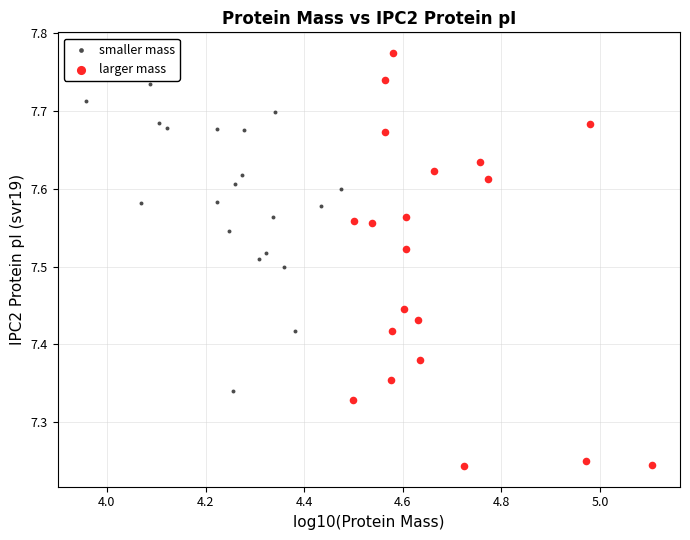

Which series has the largest Y range (max minus min)?

larger mass